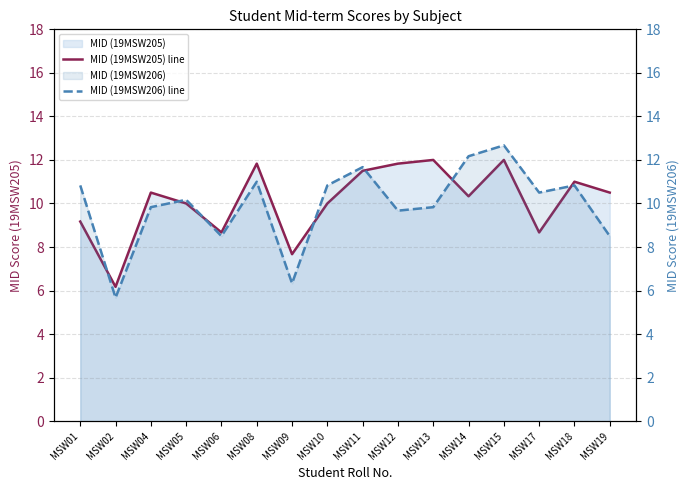

How many lines are shown in the chart?

2